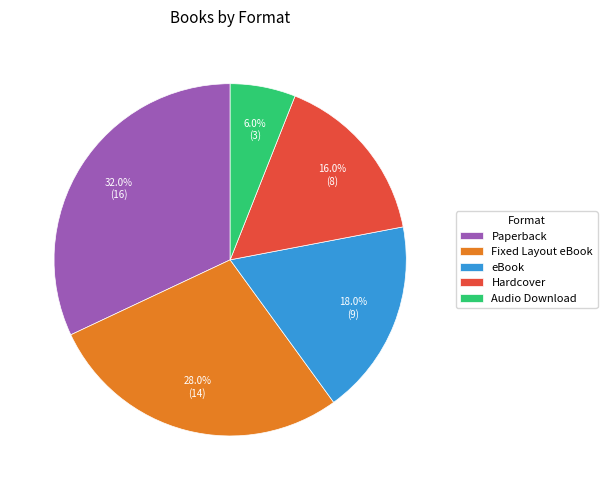

Between Paperback and eBook, which is larger?

Paperback